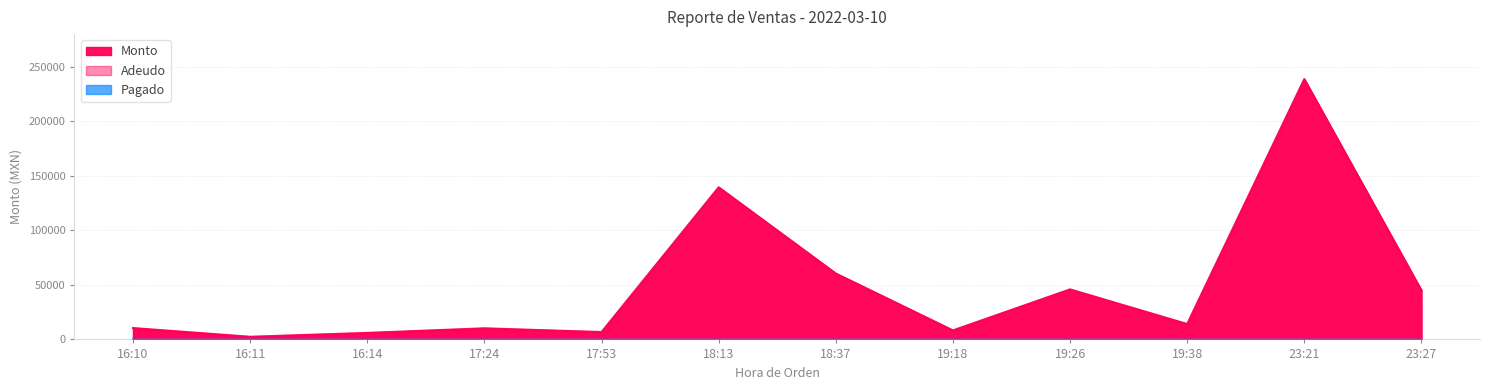

How many data points does each series have?

12